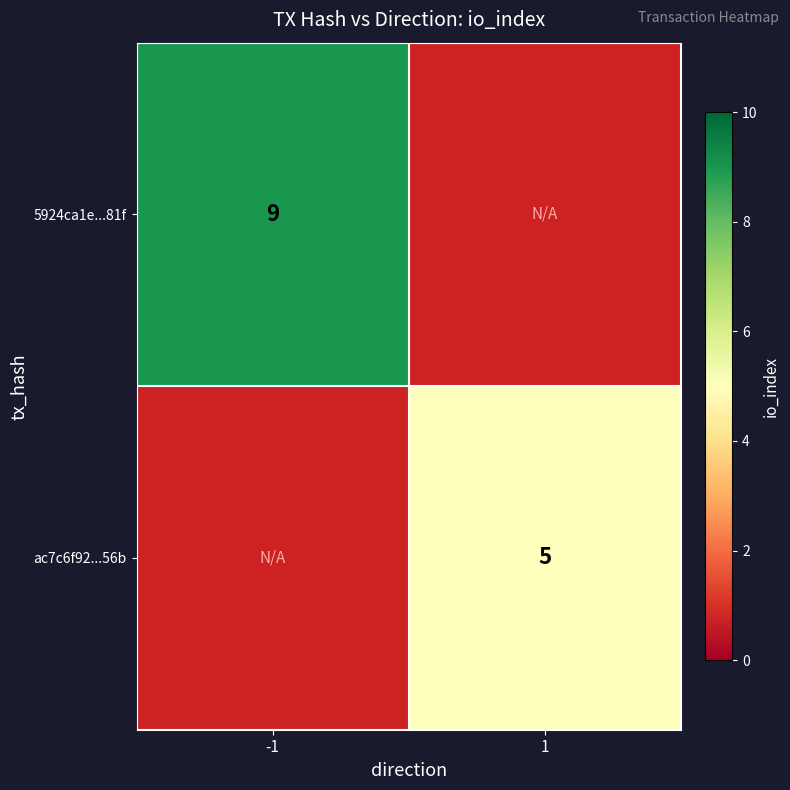

True or false: 5924ca1e...81f has a value of 13 at -1.

False